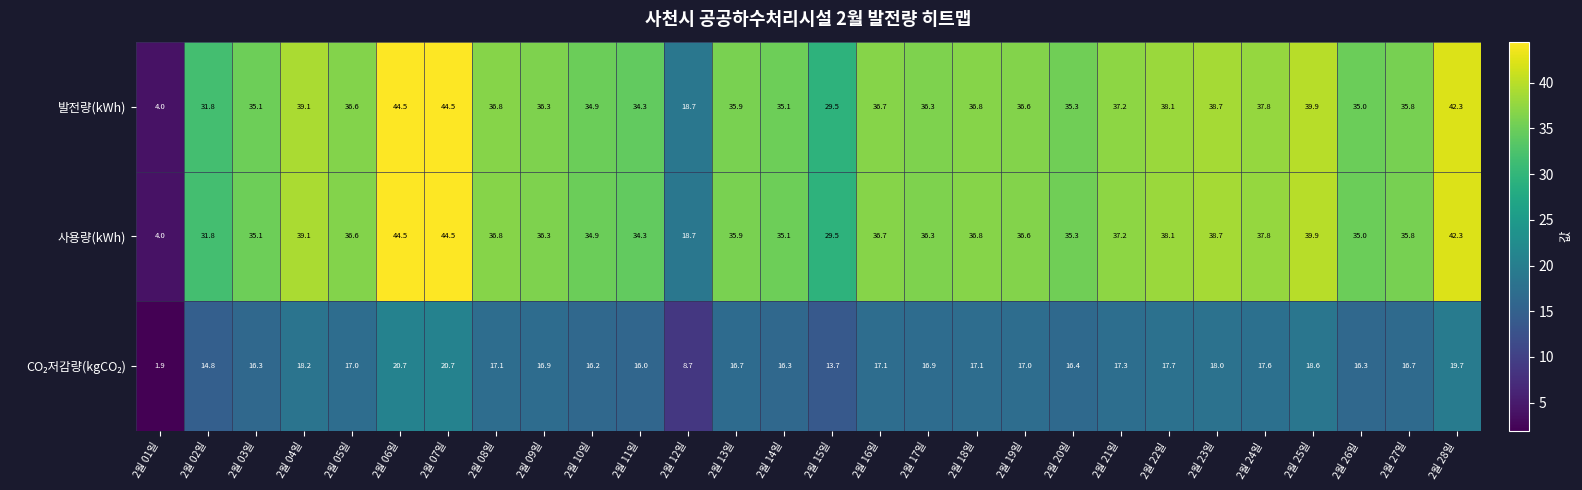

How many data points in 발전량(kWh) are above 36?

16